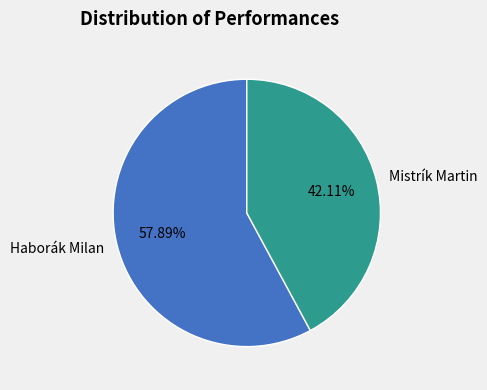

How many slices are in this pie chart?

2